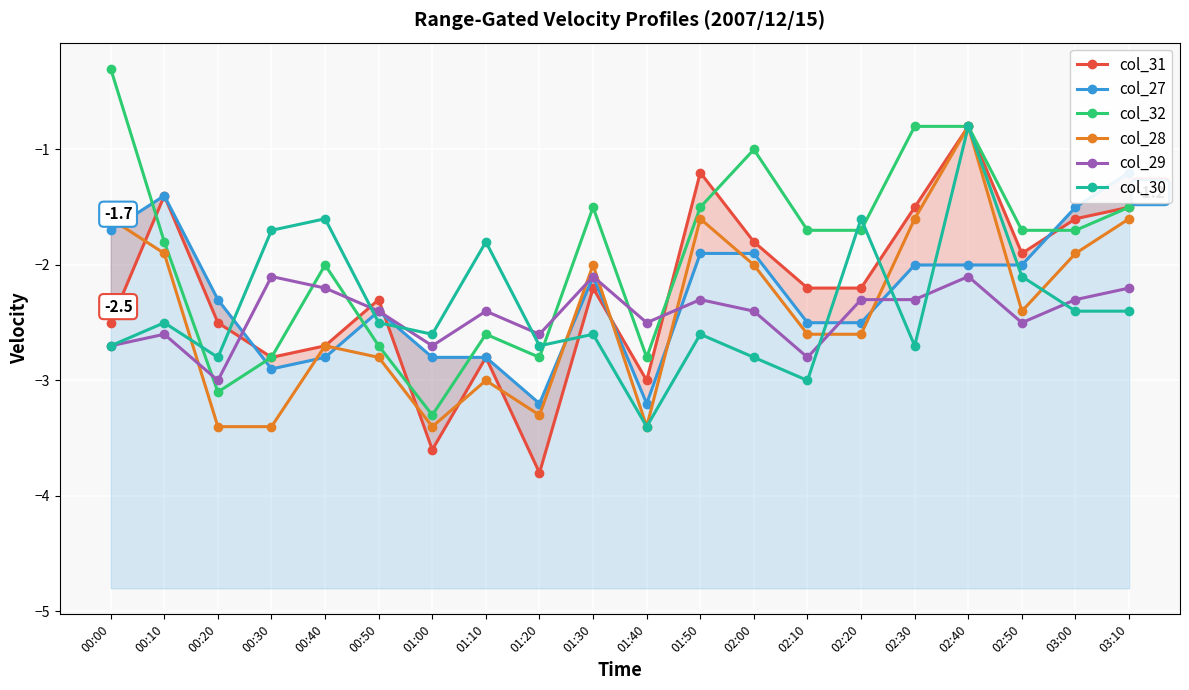

Between 00:40 and 02:20, which series saw the biggest shift?

col_31